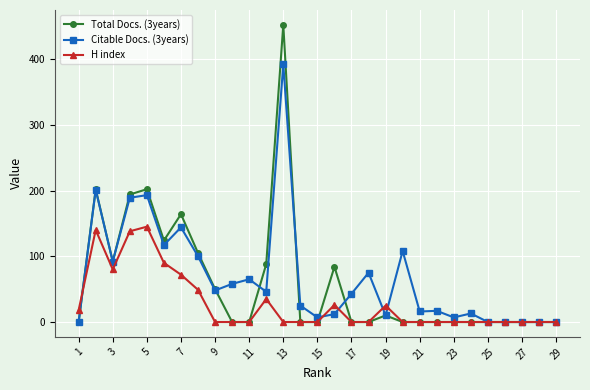

Which series has the largest total across all categories?

Citable Docs. (3years)